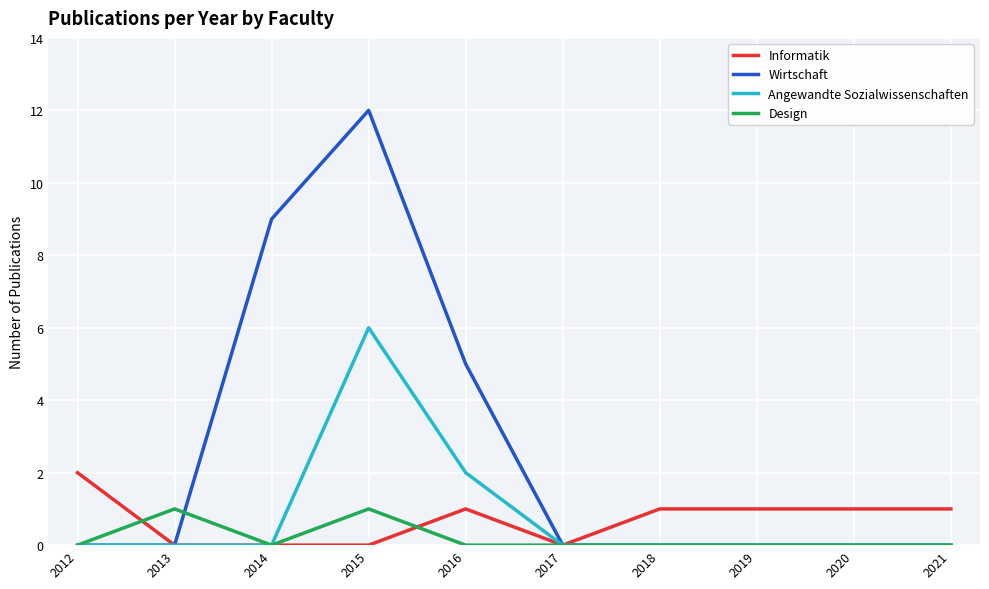

What is the difference between the highest and lowest values at 2018?

1